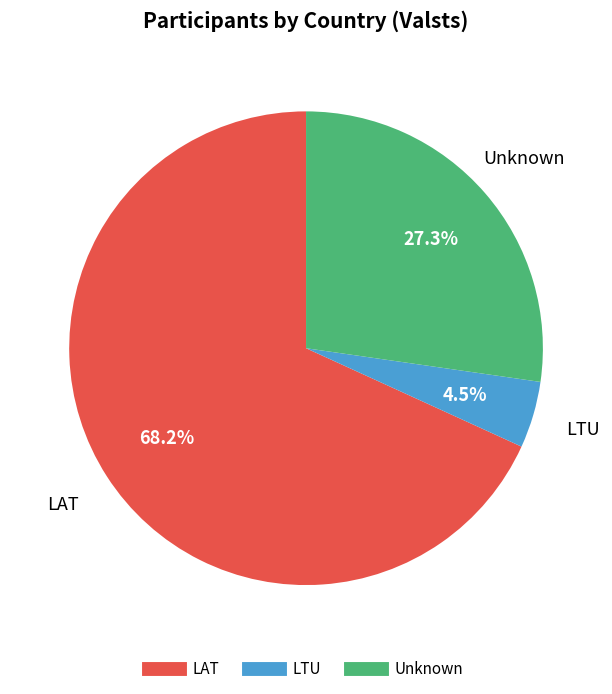

How many slices are in this pie chart?

3